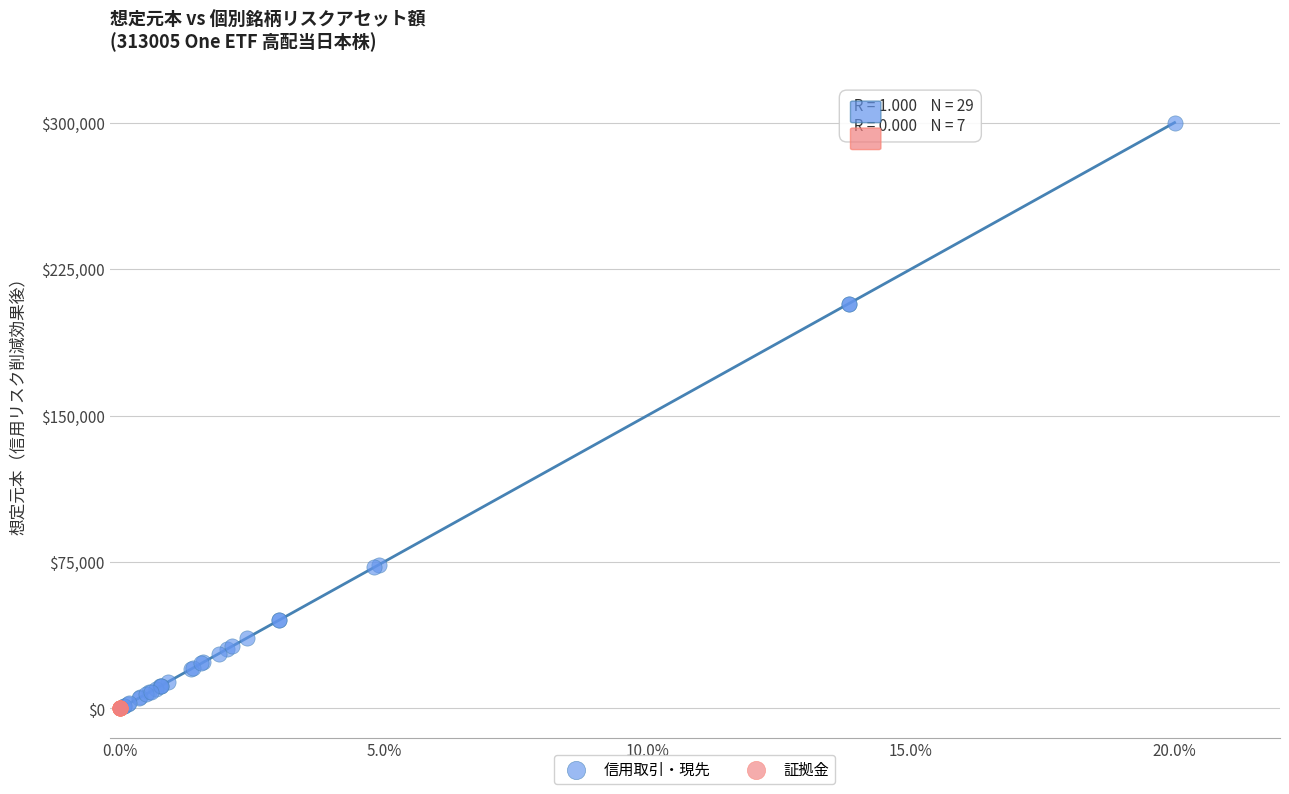

Which series reaches the maximum Y coordinate?

信用取引・現先